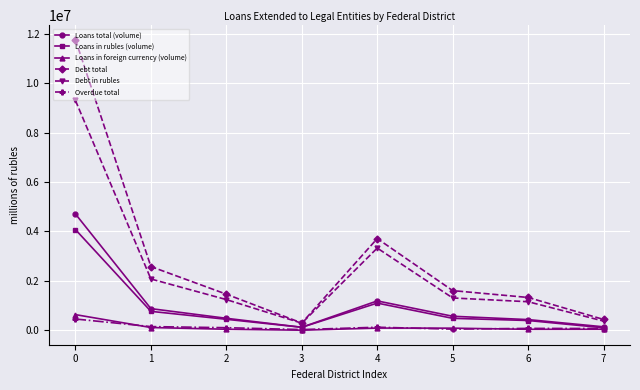

Is the value of Overdue total at 5 greater than the value of Debt total at 0?

No